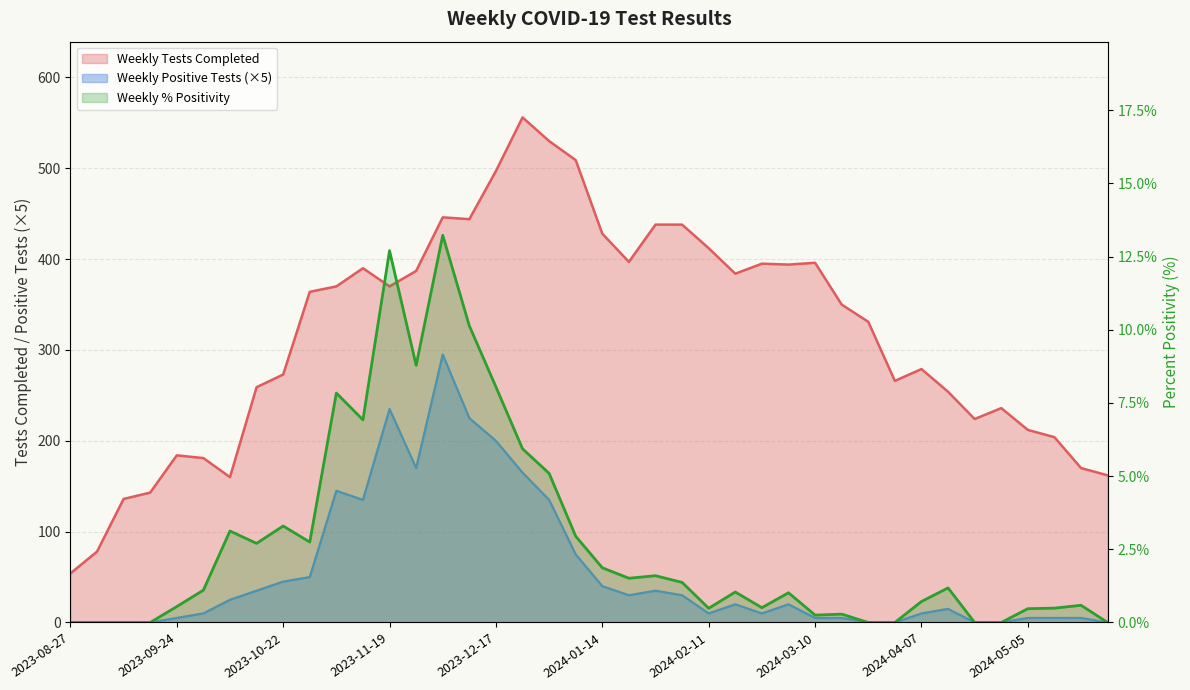

What is the sum of all Weekly Positive Tests (scaled) values?

2195.0